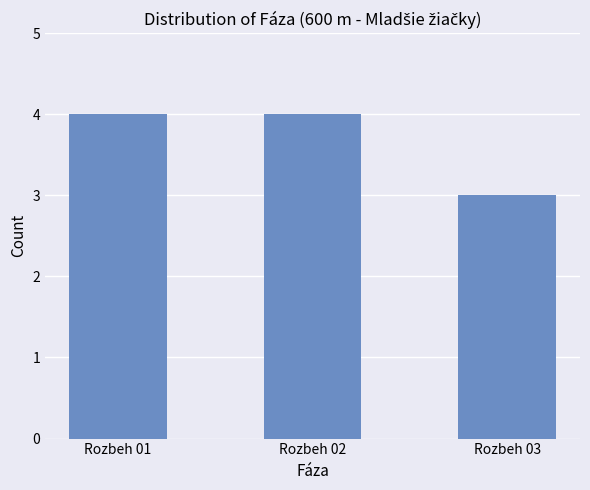

Which category has the lowest value across all series?

Rozbeh 03